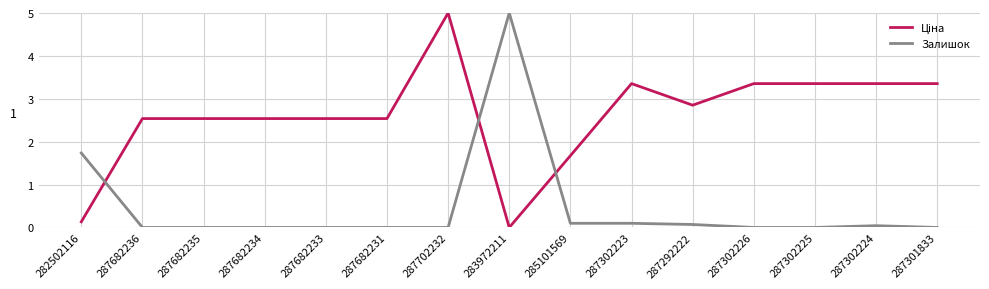

Which category has the highest value in the Залишок series?

283972211